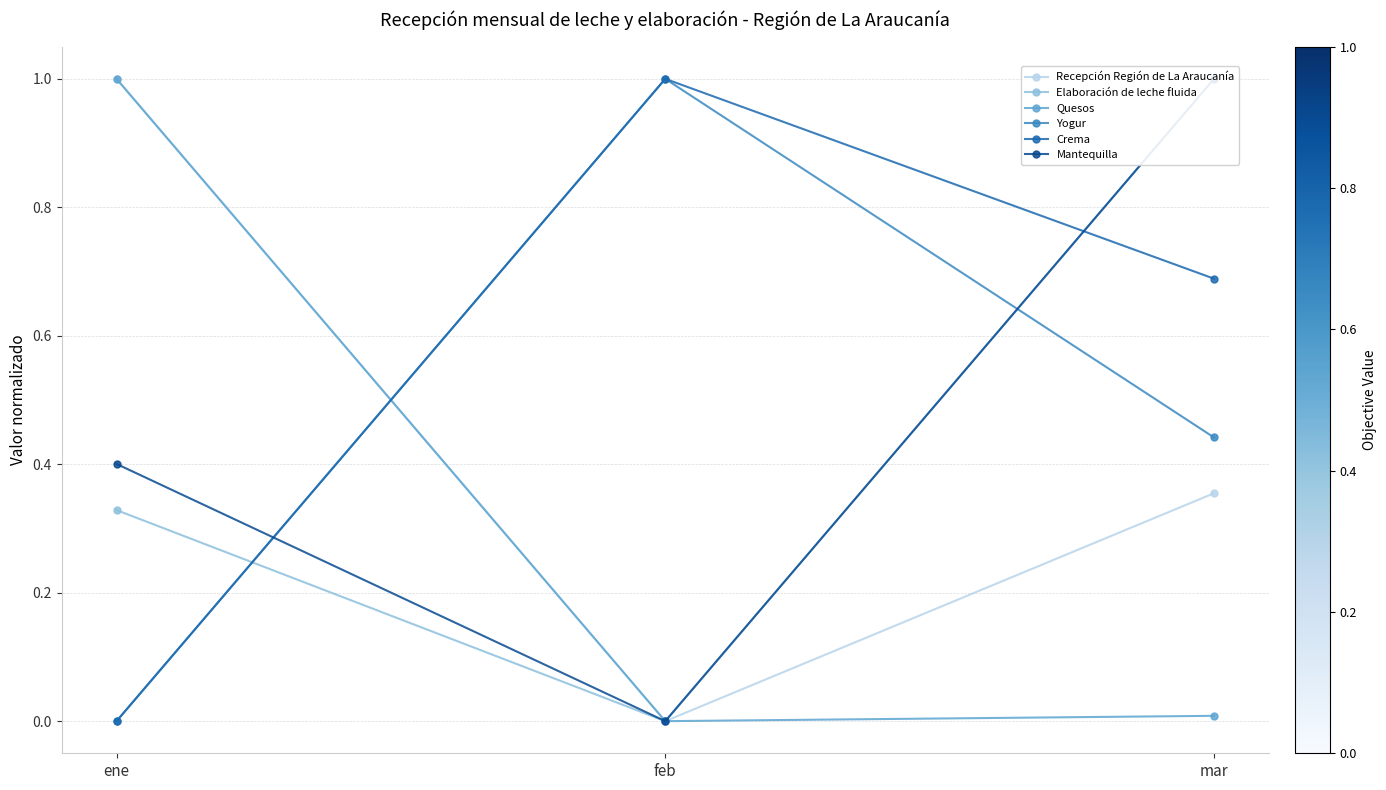

What is the difference between the Mantequilla values at mar and feb?

1.0